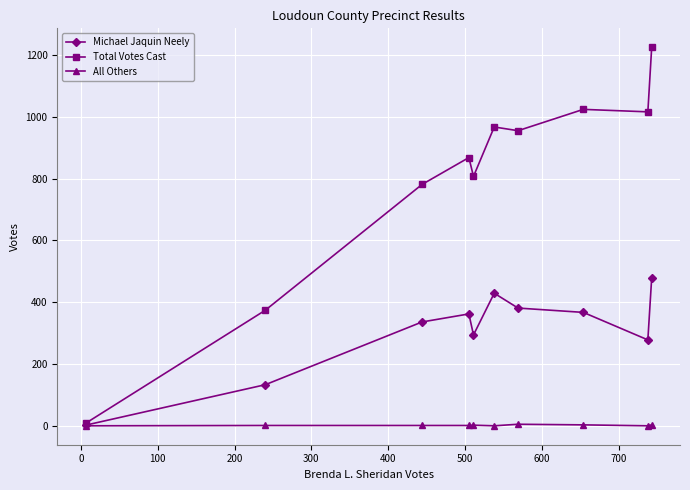

At how many categories does at least one series exceed 700?

8